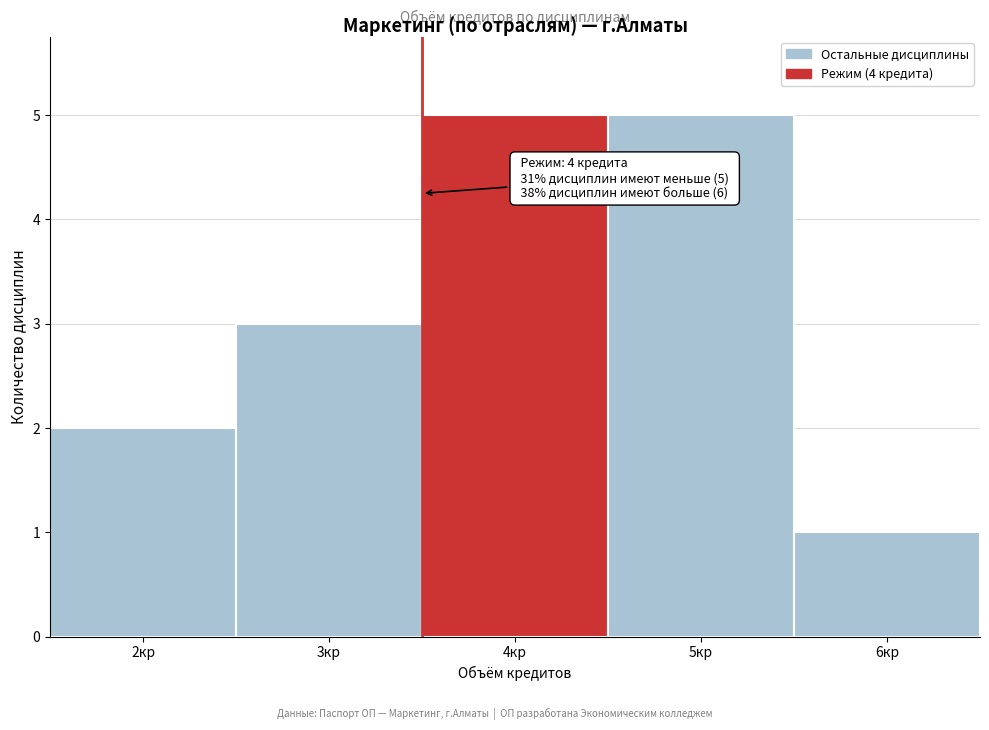

Reading left to right, transcribe all the data shown in this chart.

2кр=2	3кр=3	4кр=5	5кр=5	6кр=1